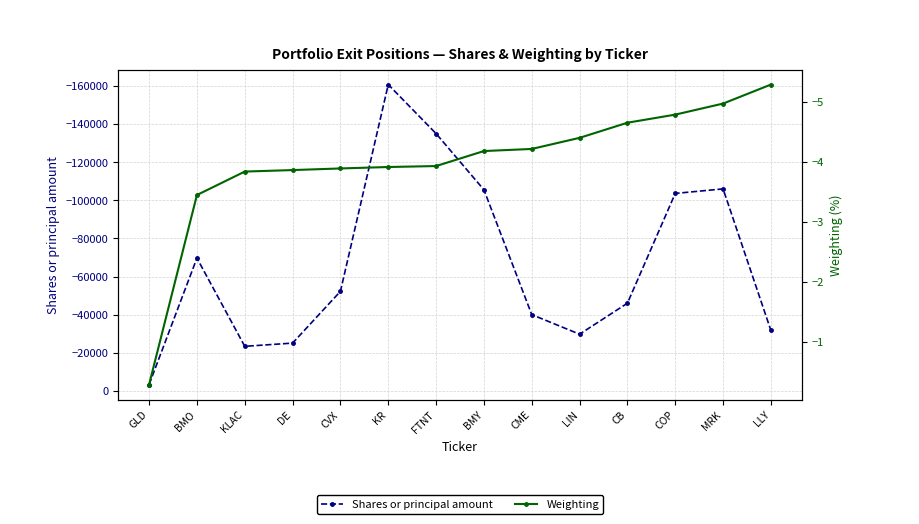

Reading right to left, transcribe all the data shown in this chart.

Shares or principal amount: LLY=-31700.0	MRK=-105965.0	COP=-103587.0	CB=-45989.0	LIN=-29740.0	CME=-40015.0	BMY=-105500.0	FTNT=-134970.0	KR=-160703.0	CVX=-52209.0	DE=-25068.0	KLAC=-23375.0	BMO=-69658.0	GLD=-3320.0
Weighting: LLY=-5.3	MRK=-5.0	COP=-4.8	CB=-4.7	LIN=-4.4	CME=-4.2	BMY=-4.2	FTNT=-3.9	KR=-3.9	CVX=-3.9	DE=-3.9	KLAC=-3.8	BMO=-3.4	GLD=-0.3